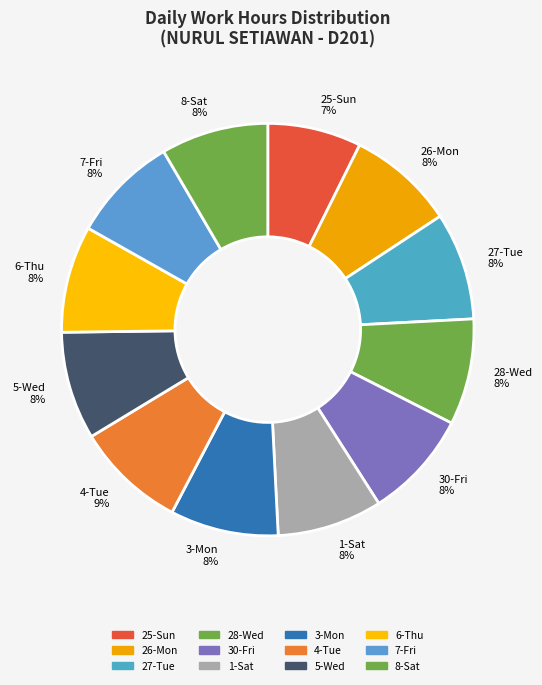

Is there any slice that represents more than half of the pie?

No